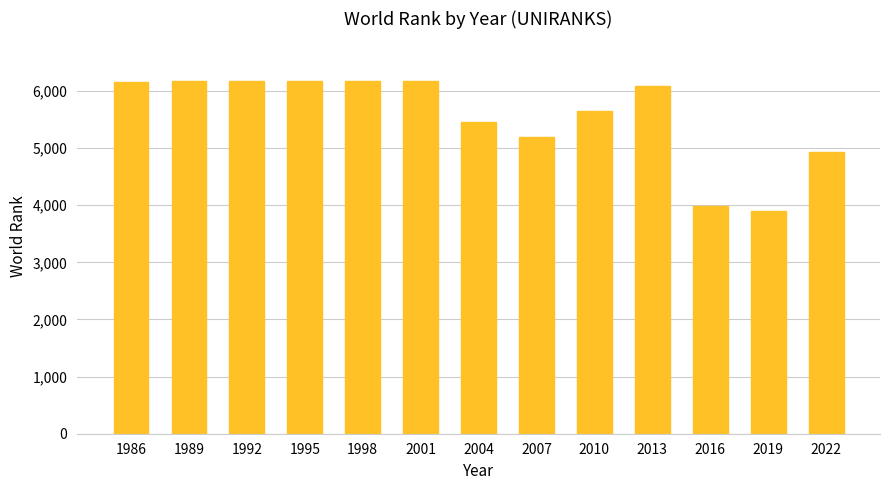

What is the greatest value displayed?

6177